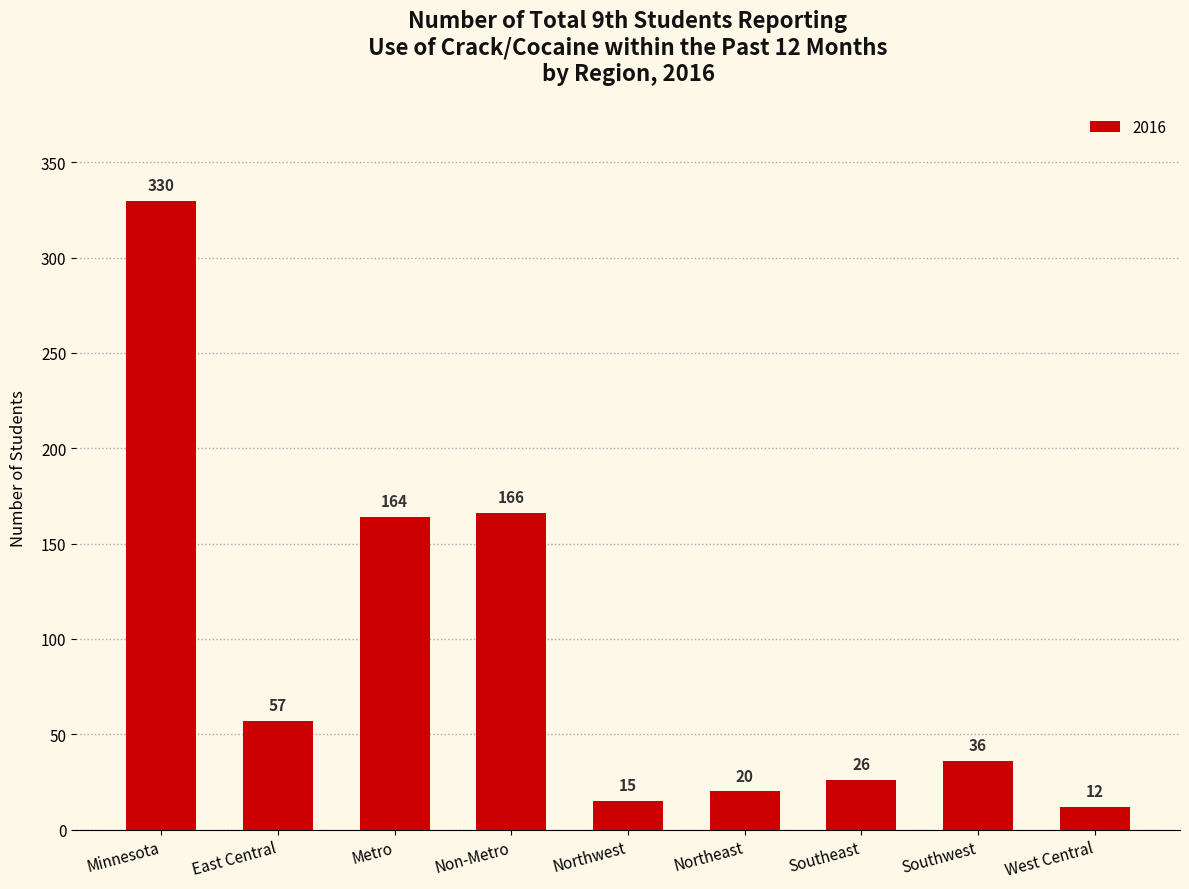

Between West Central and Metro, which is larger?

Metro